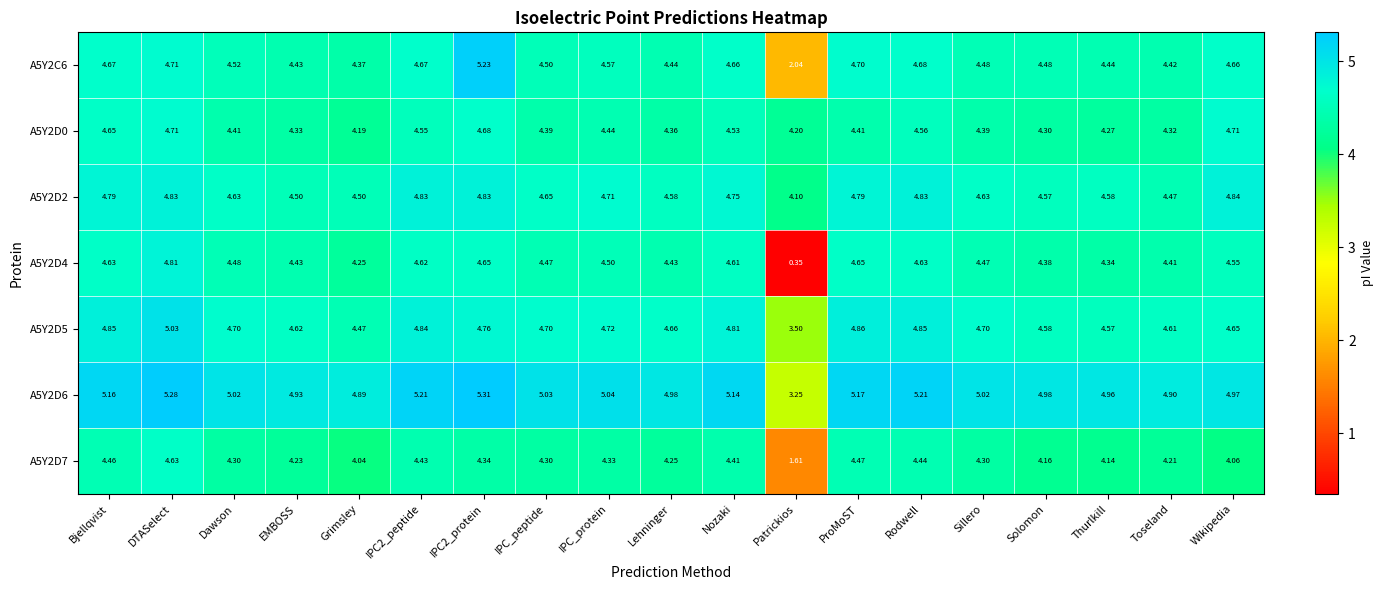

Which category has the lowest value in the A5Y2D0 series?

Grimsley